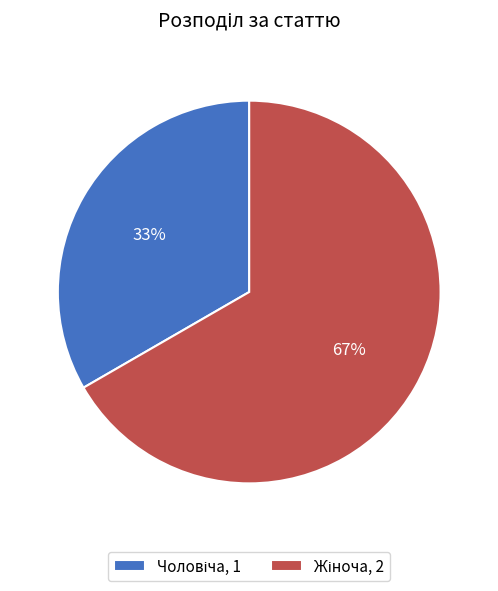

Is there any slice that represents more than half of the pie?

Yes